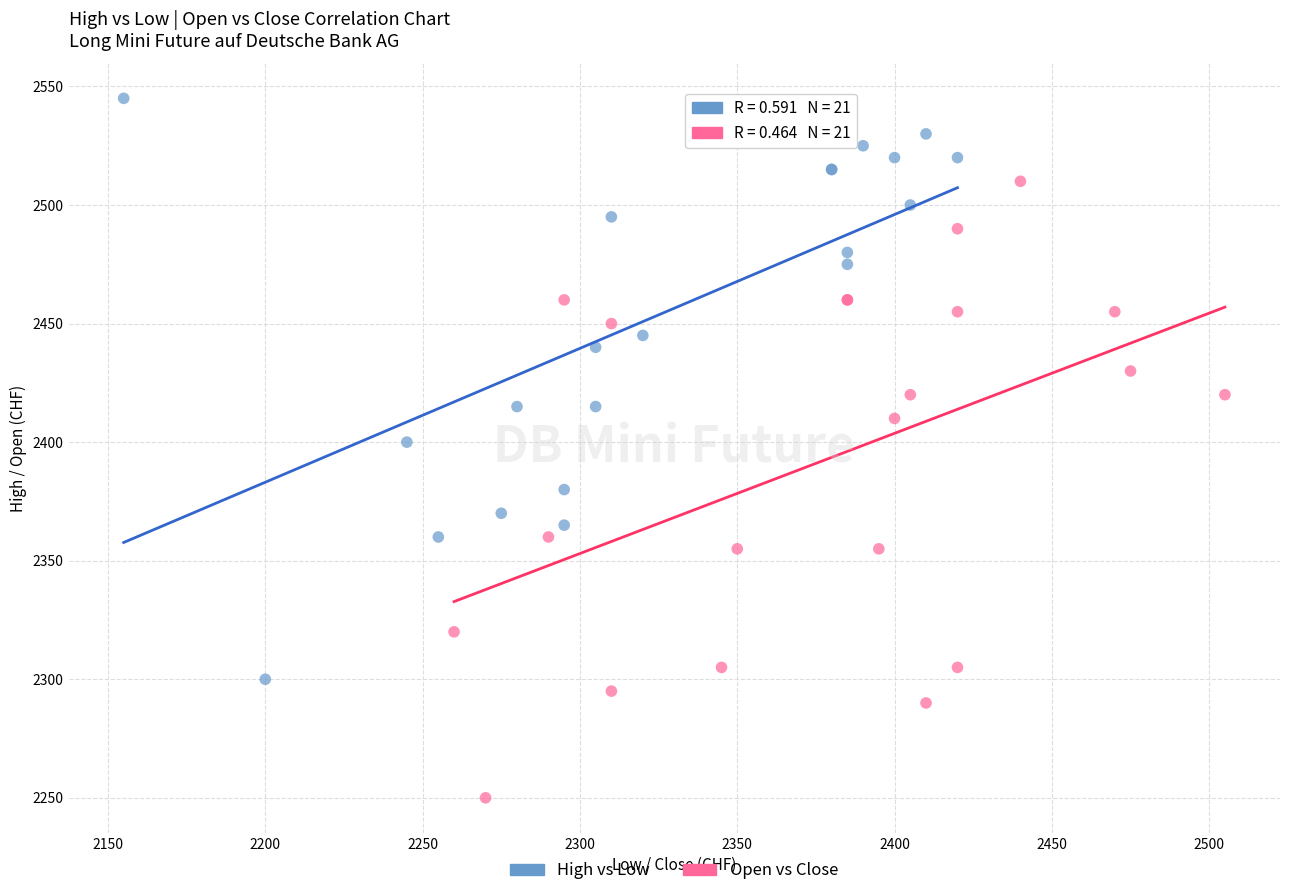

Which series reaches the minimum Y coordinate?

Open vs Close